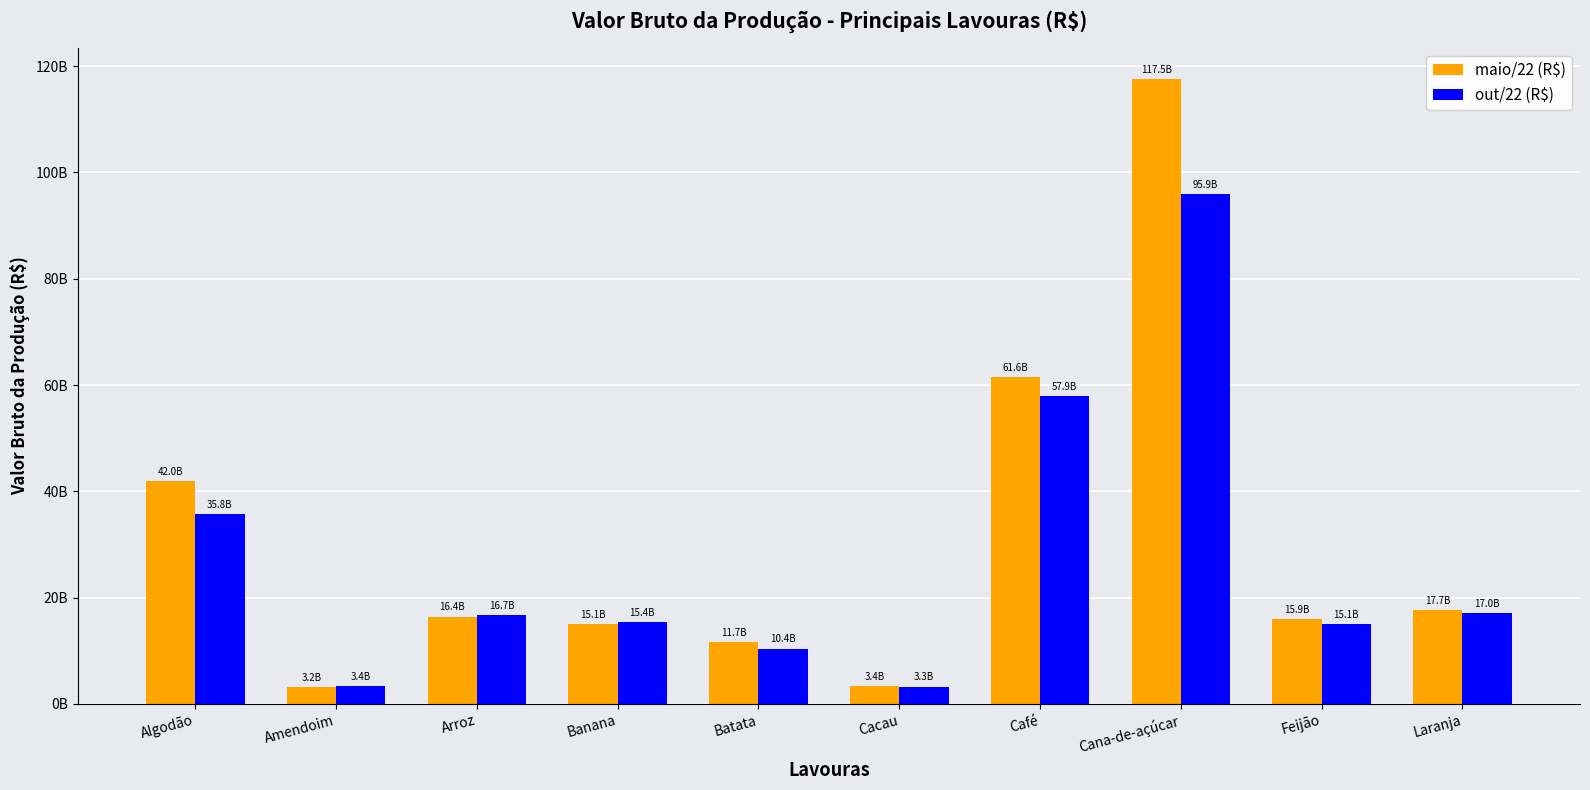

Which series has the largest total across all categories?

maio/22 (R$)